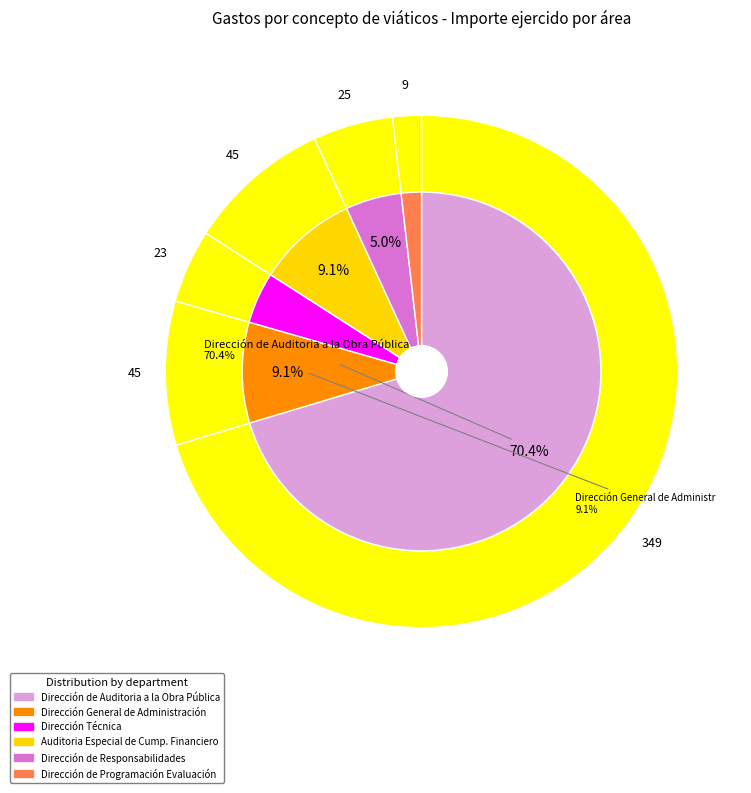

The Hector Plascencia Arreola slice represents 7% of the pie. True or false?

False